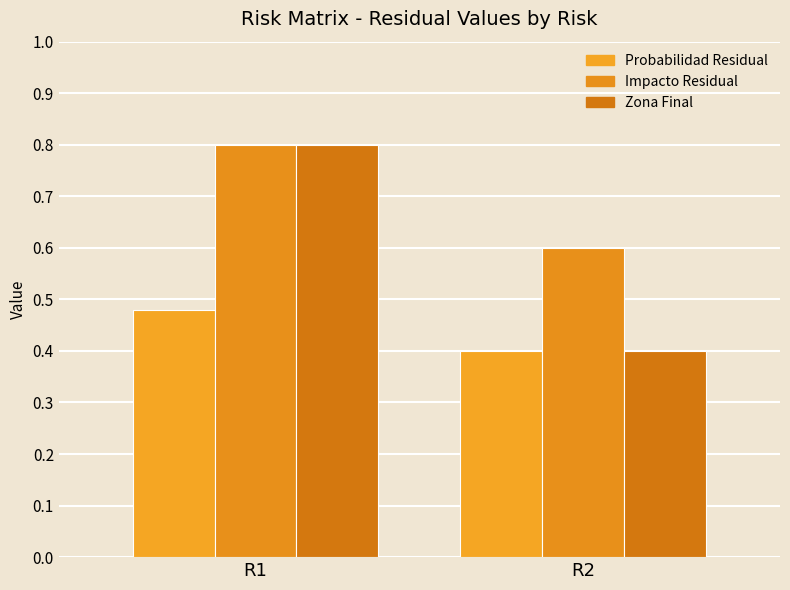

List the series in order of their overall mean, lowest first.

Probabilidad Residual, Zona Final, Impacto Residual